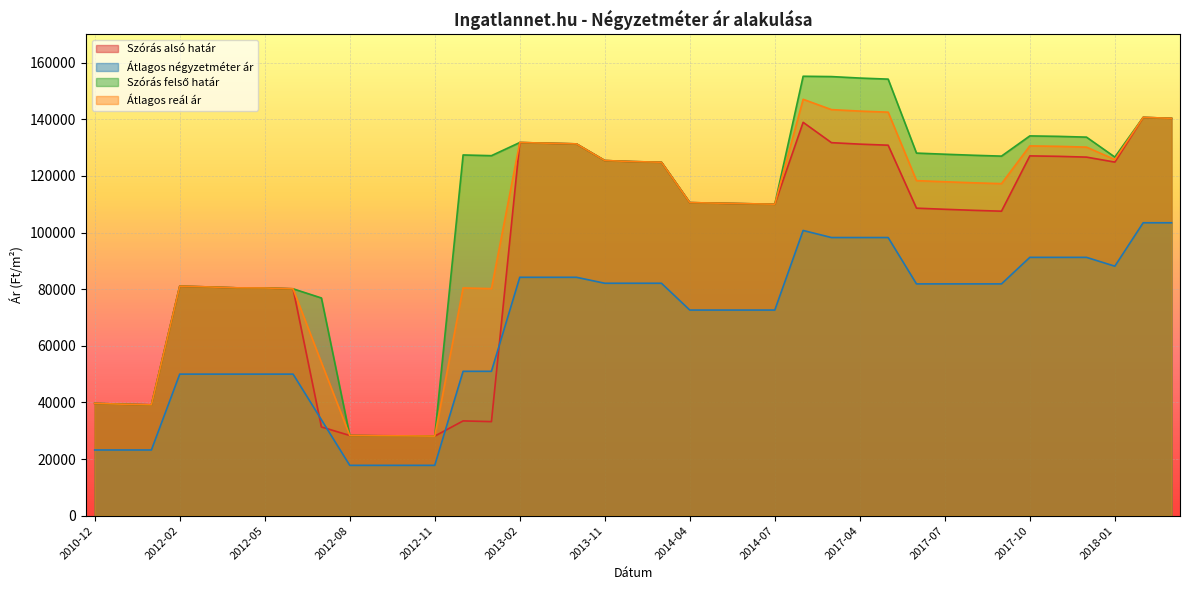

What is the label of the 30th point from the left?

2017-06